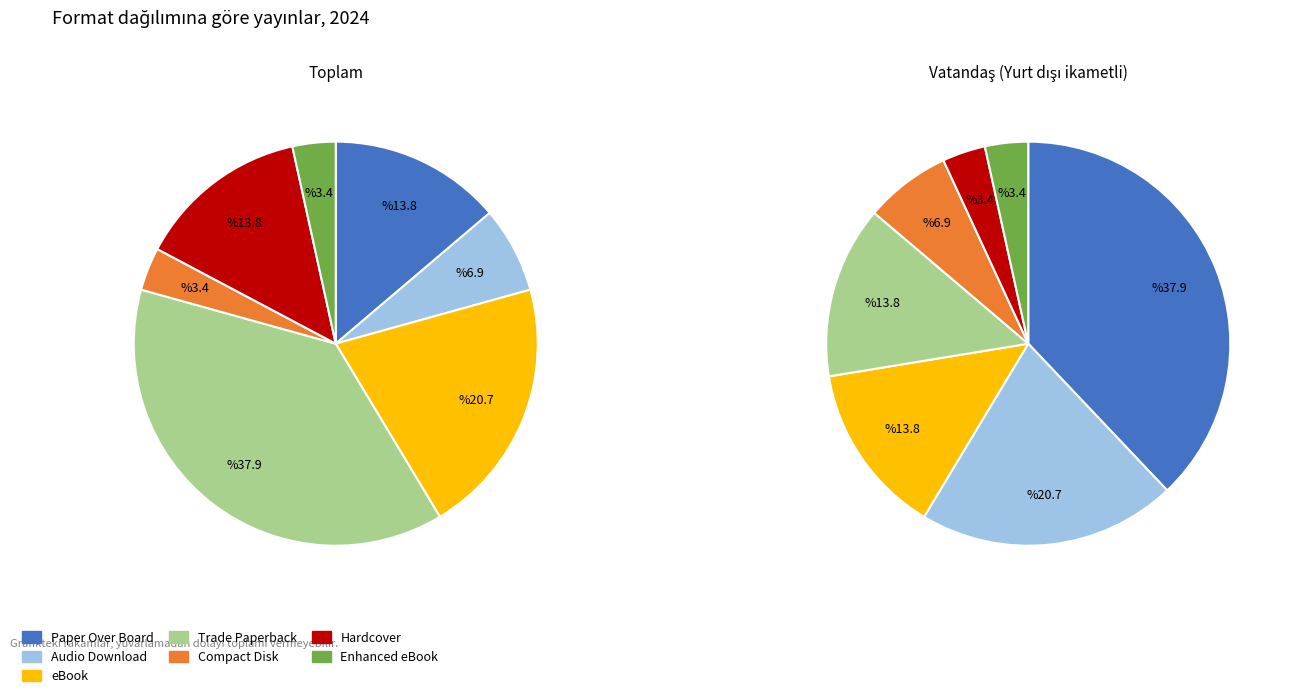

Rank the categories by value from highest to lowest.

Trade Paperback, eBook, Paper Over Board, Hardcover, Audio Download, Compact Disk, Enhanced eBook